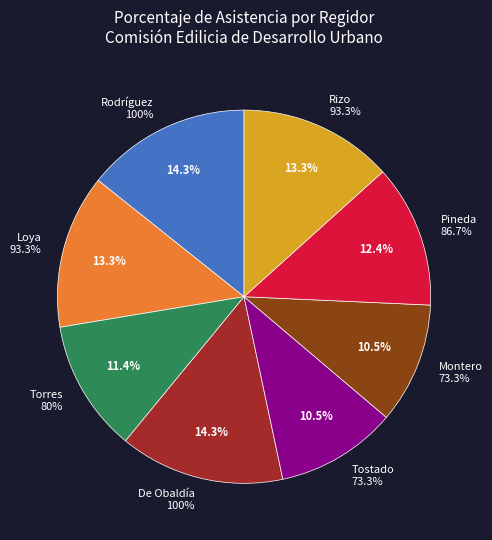

Do XAVIER MARCONI MONTERO VILLANUEVA and GRACIELA DE OBALDÍA ESCALANTE together represent more than half of the pie?

No